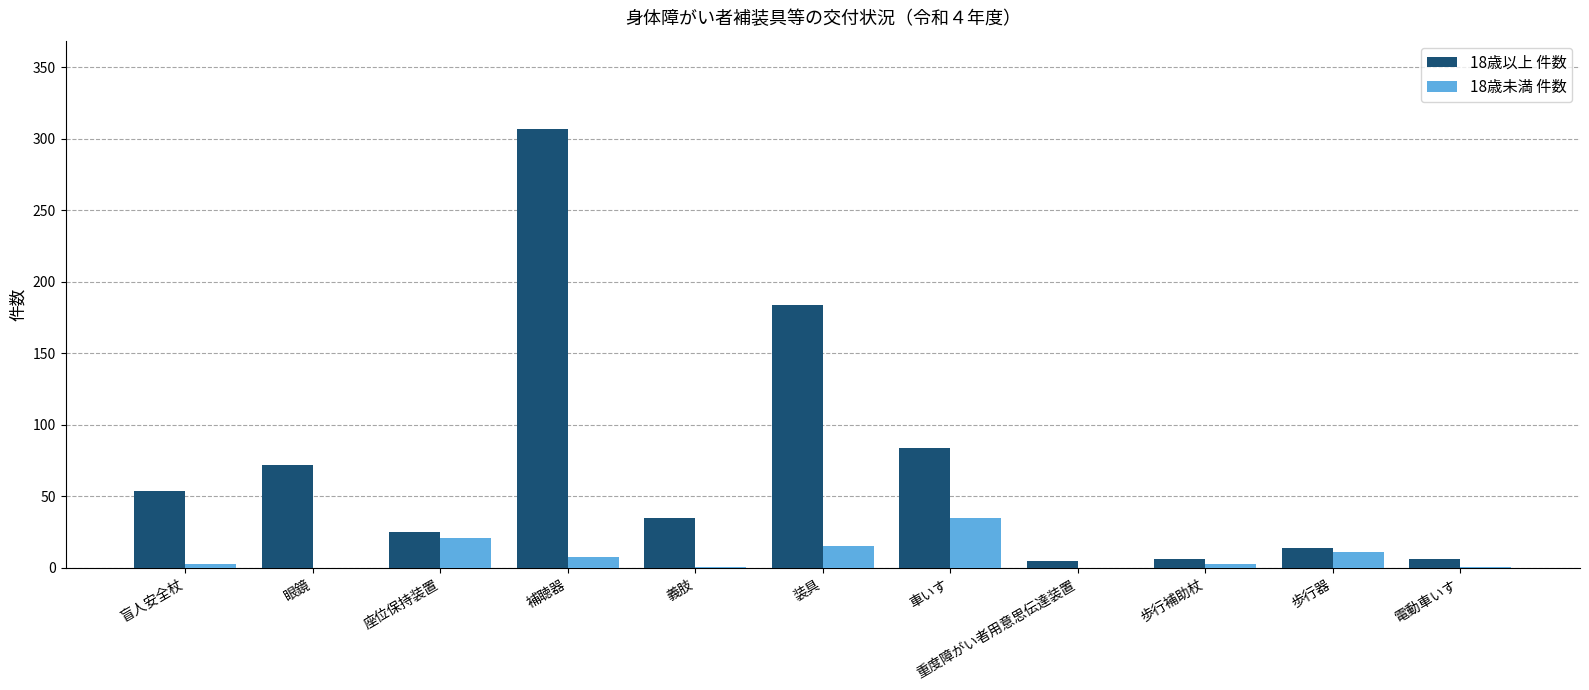

How many groups of bars are there?

11